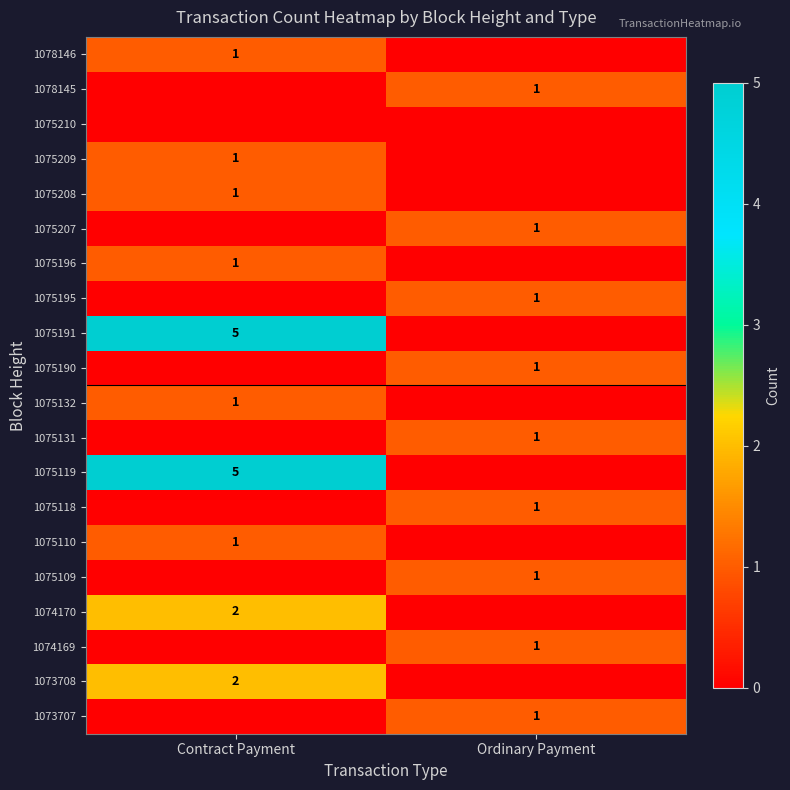

Is the value of 1075118 at Ordinary Payment greater than the value of 1075109 at Contract Payment?

Yes